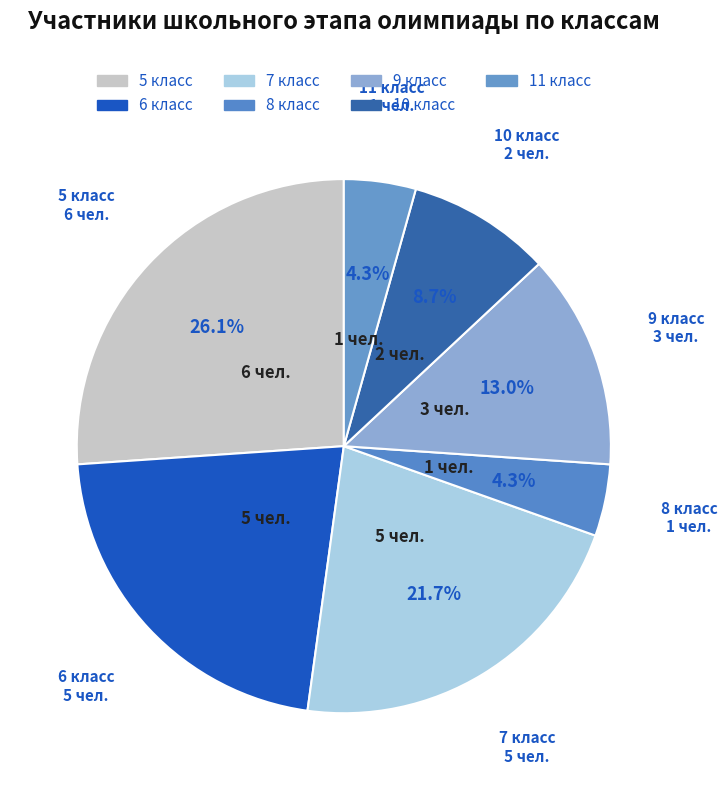

Is 7 the majority of the pie?

No